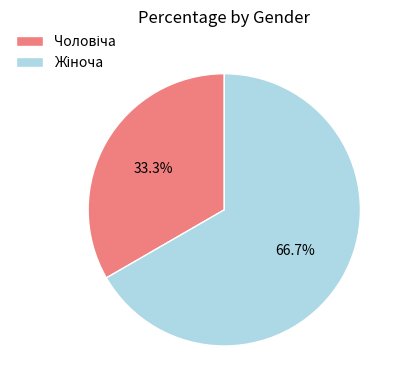

Does any single category account for the majority?

Yes